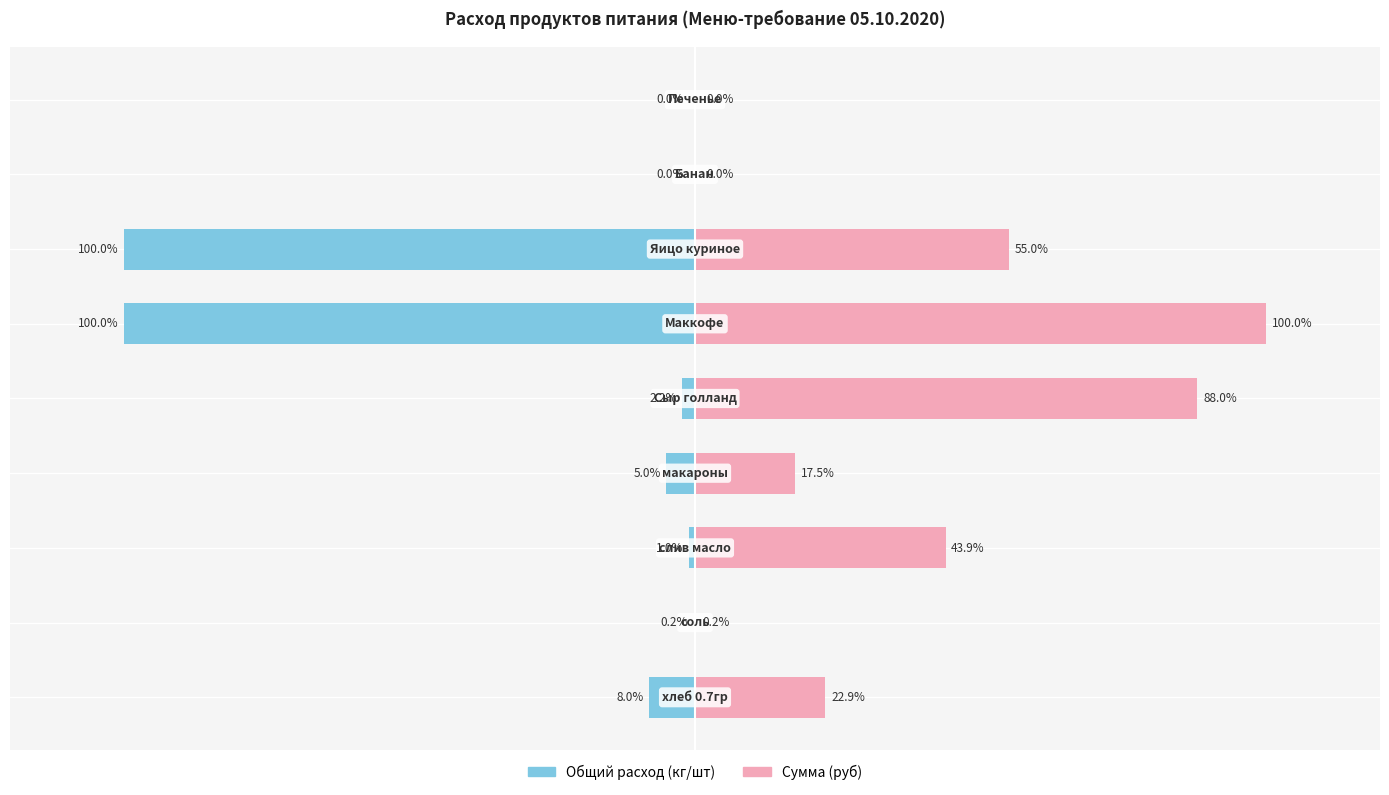

Which series has the widest spread of values?

Общий расход (кг/шт)